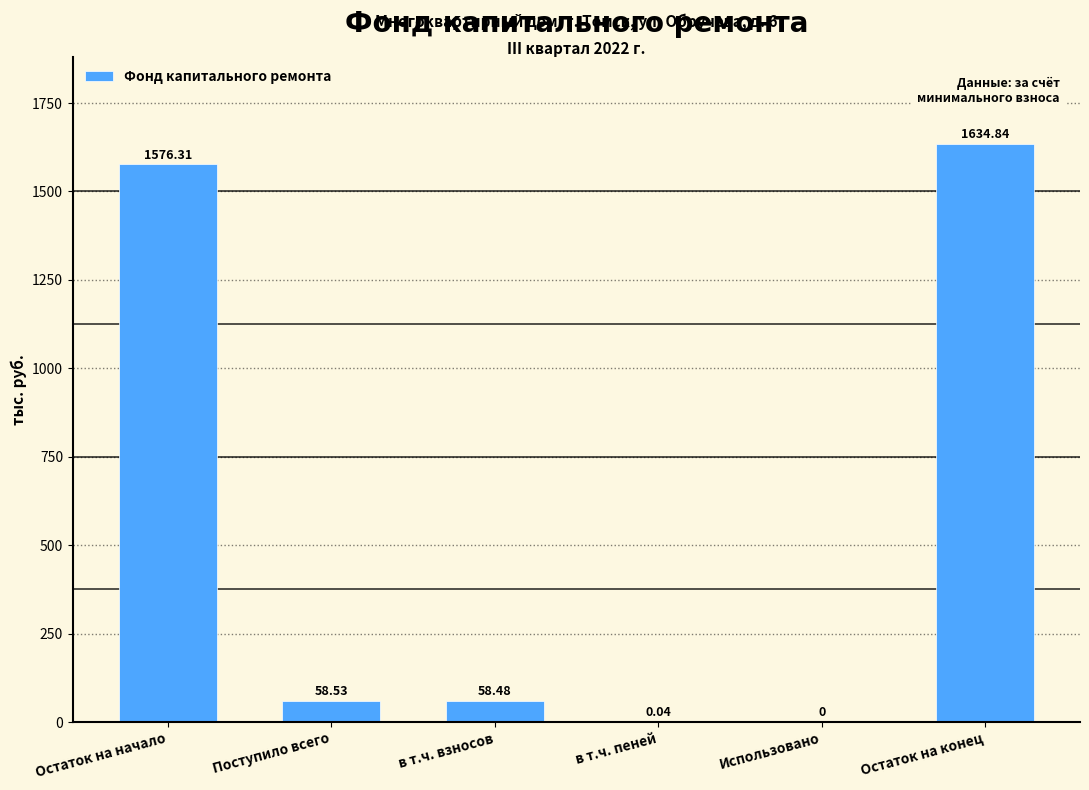

How many series are shown in this chart?

1